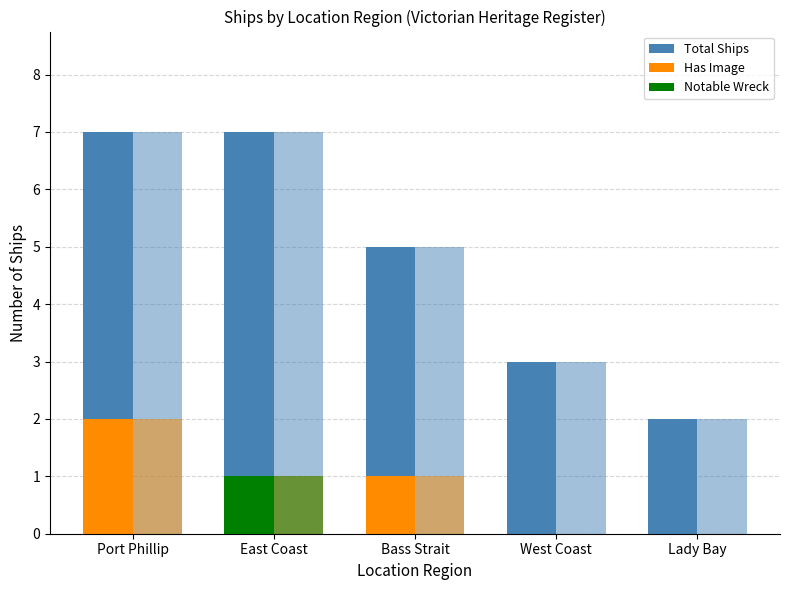

How many series are shown in this chart?

6